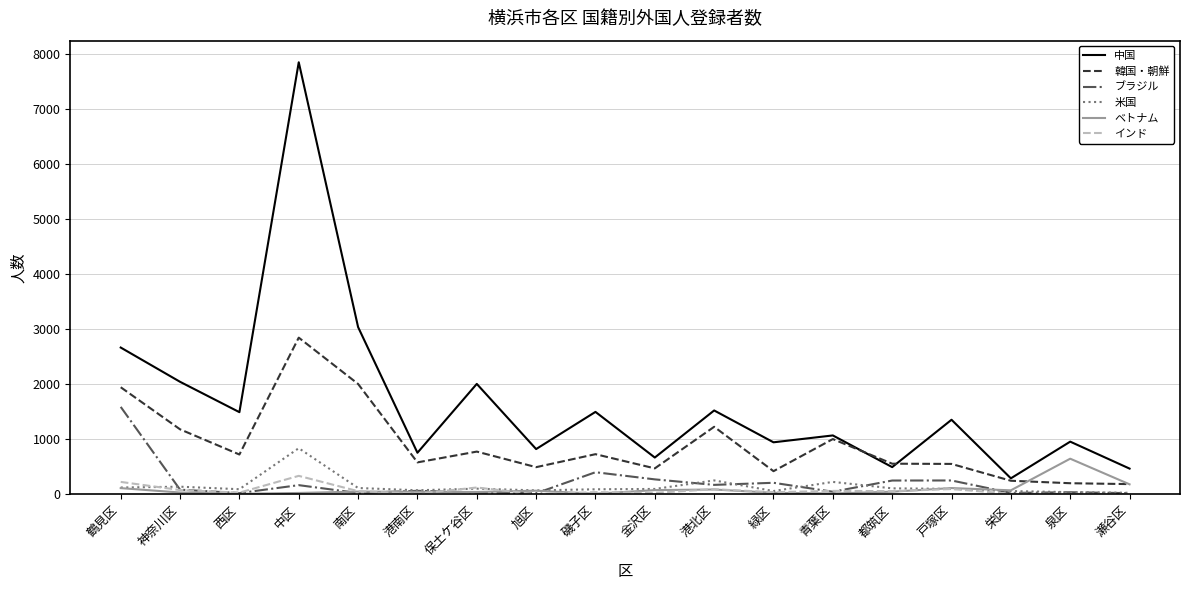

The 米国 series shows 839 at 中区. True or false?

True